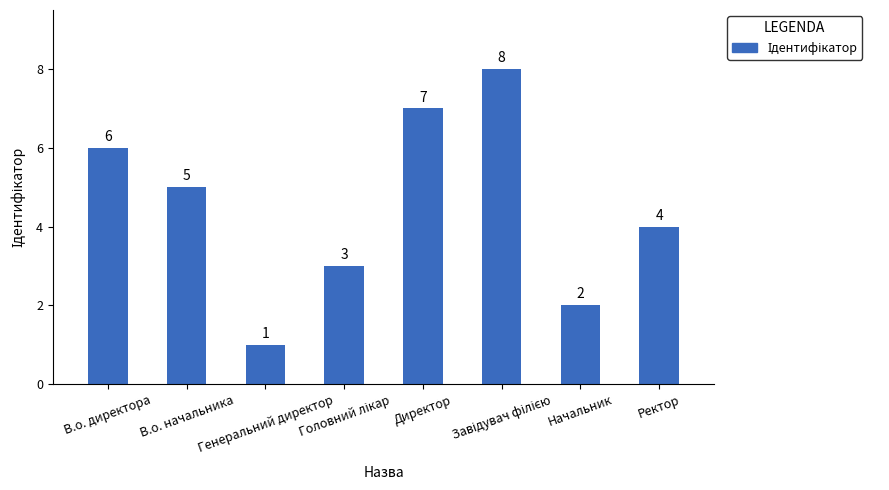

What is the sum of all values?

36